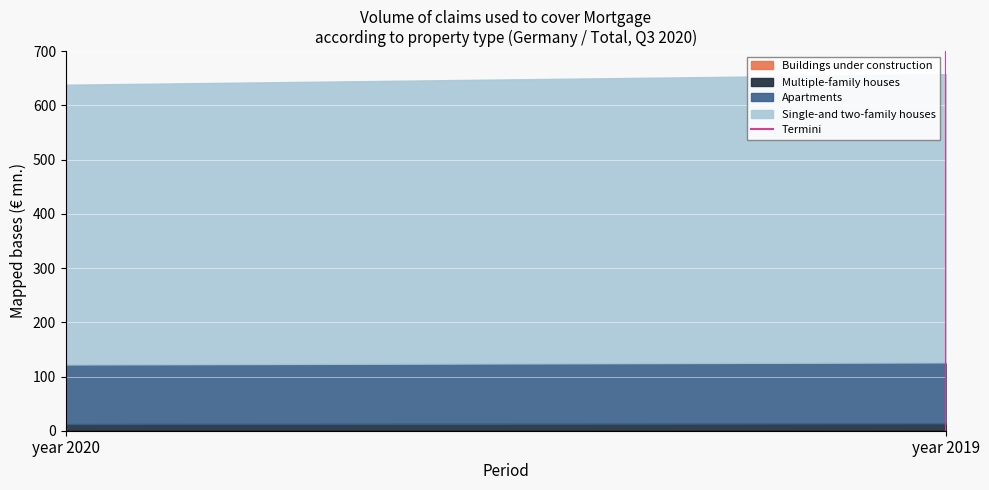

The value at year 2020 is 0. True or false?

True